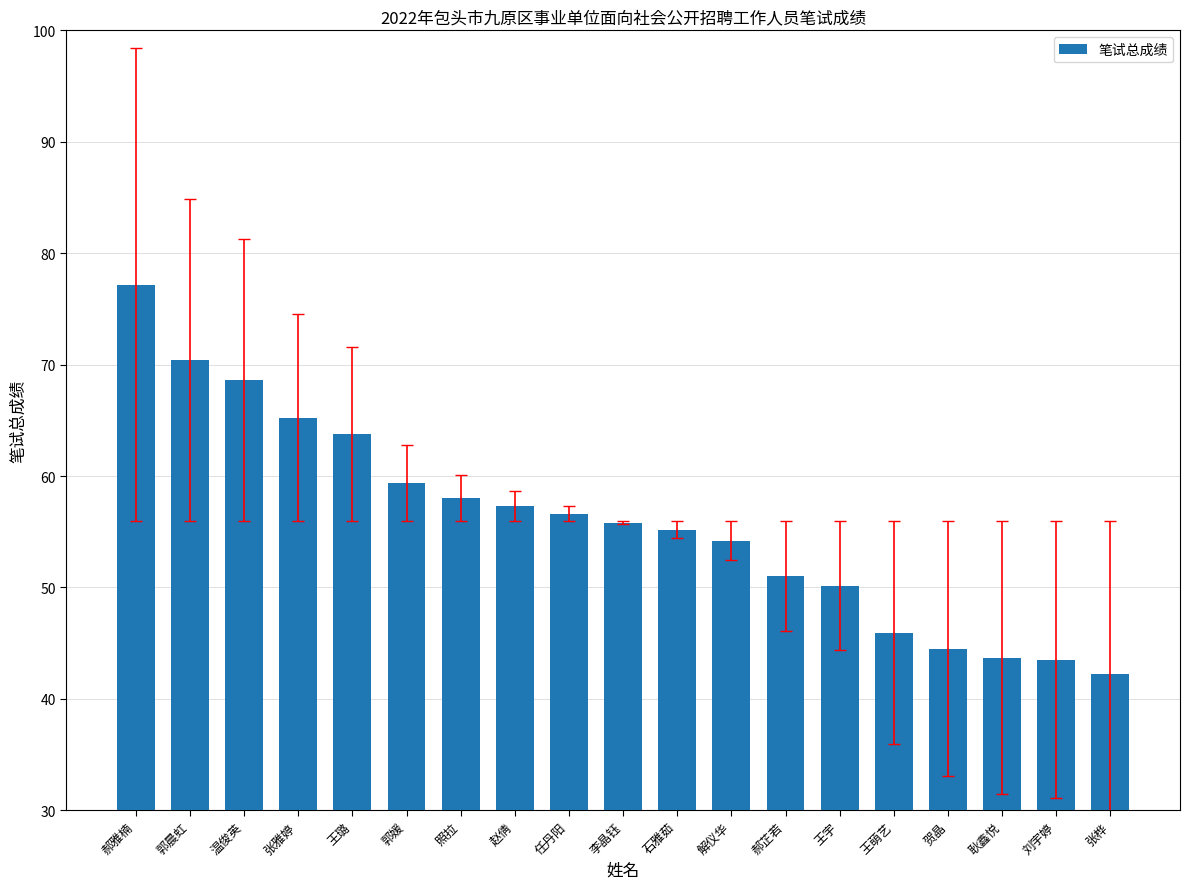

Read the value at 张雅婷.

65.2